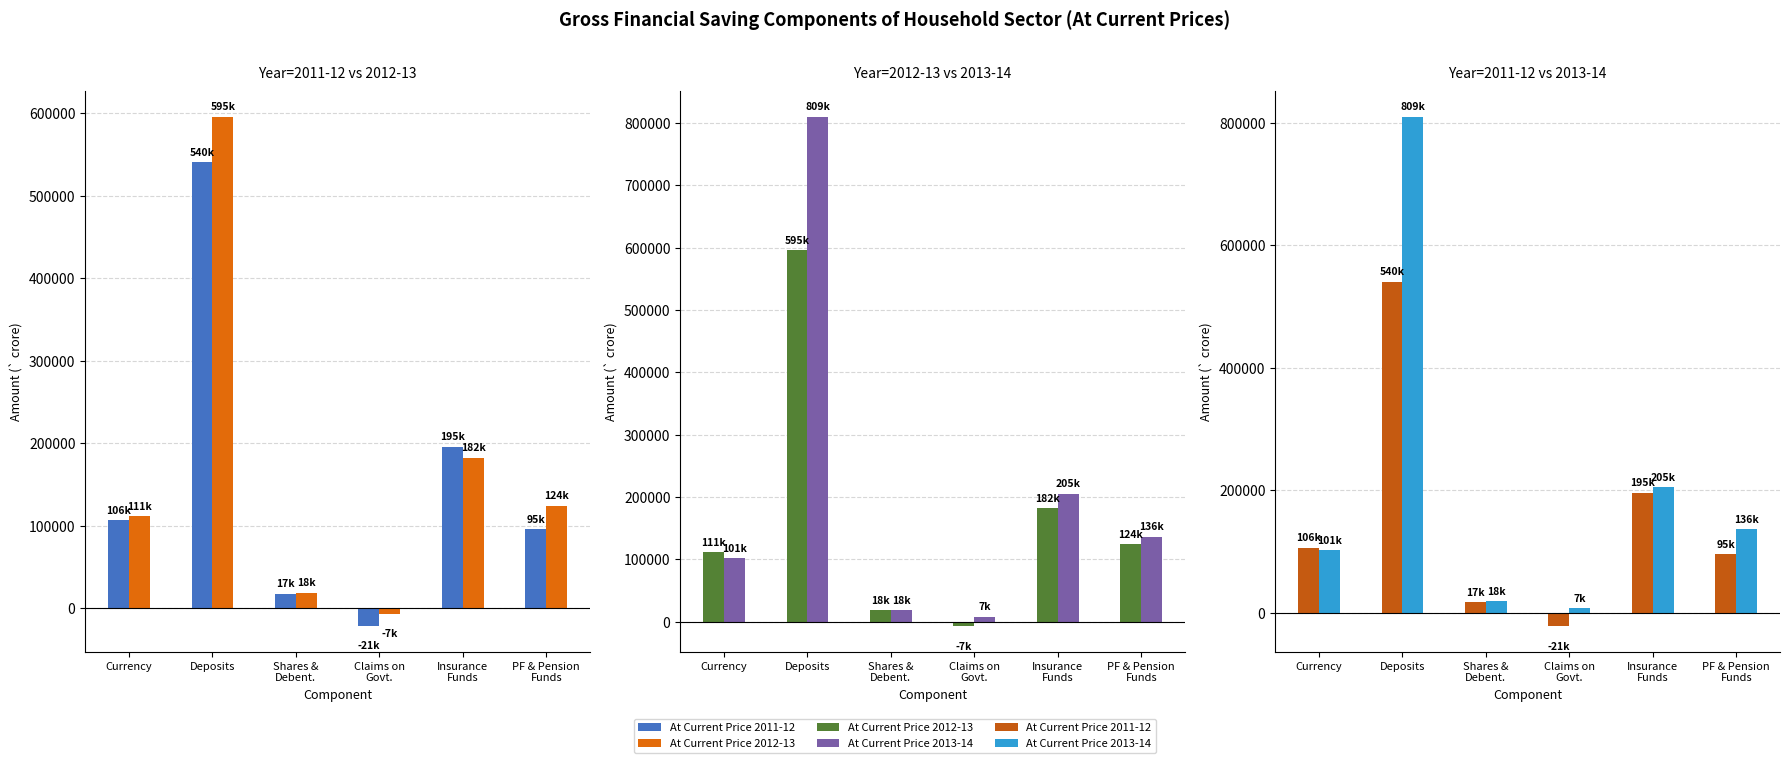

Where is At Current Price 2013-14 nearest to the value 408619?

Insurance
Funds